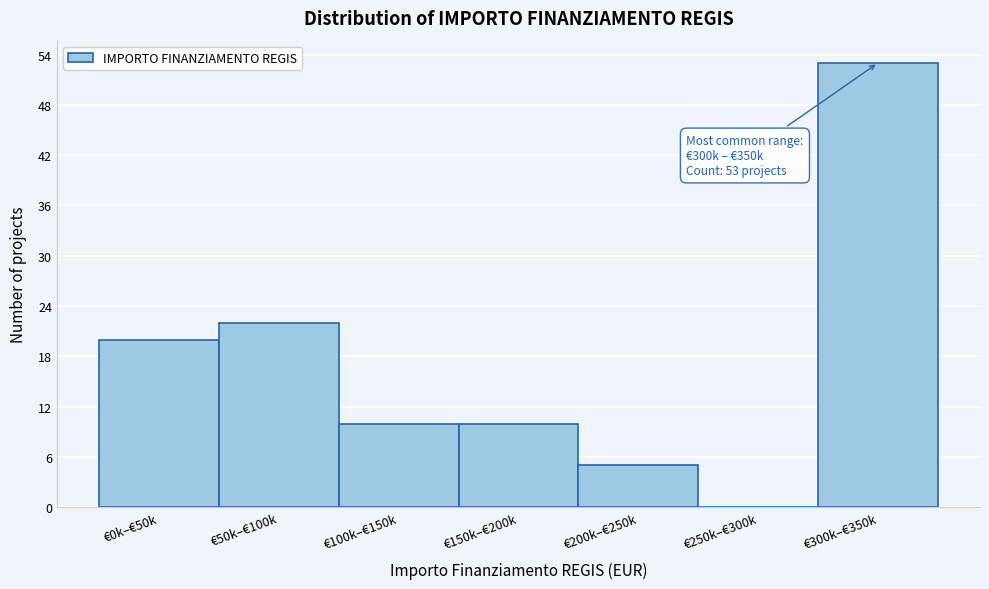

Reading left to right, extract all data points from this chart.

€0k–€50k=20	€50k–€100k=22	€100k–€150k=10	€150k–€200k=10	€200k–€250k=5	€250k–€300k=0	€300k–€350k=53